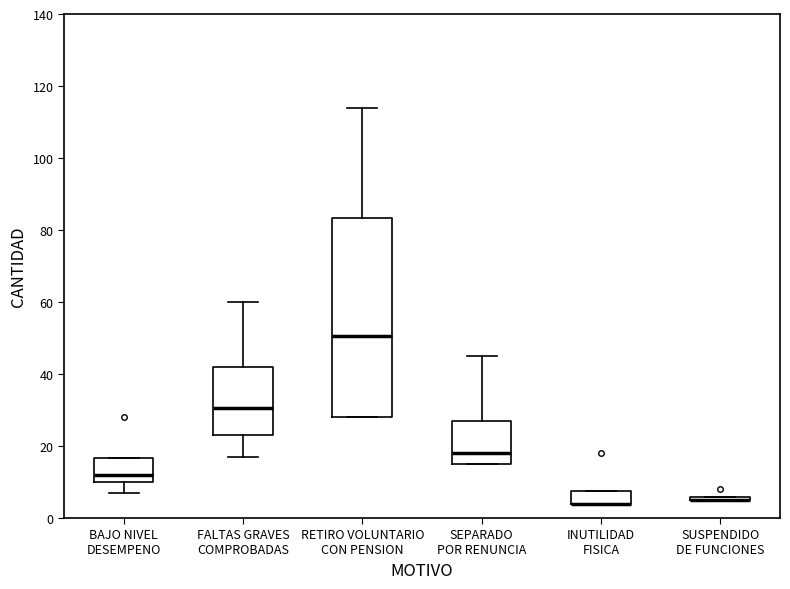

Reading left to right, transcribe this box plot: for each box, give where its median line is, the range the box spans, and where its two whiskers end, as read against the y-axis. The values are not printed on the chart, so give them approximately, as read against the axis.

BAJO NIVEL DESEMPENO: median 12, box 10 to 16, whiskers 8 to 16
FALTAS GRAVES COMPROBADAS: median 30, box 24 to 42, whiskers 18 to 60
RETIRO VOLUNTARIO CON PENSION: median 50, box 28 to 84, whiskers 28 to 114
SEPARADO POR RENUNCIA: median 18, box 16 to 28, whiskers 16 to 46
INUTILIDAD FISICA: median 4 (drawn on the box's lower edge), box 4 to 8, whiskers 4 to 8
SUSPENDIDO DE FUNCIONES: box collapsed to a line at 6, whiskers 6 to 6